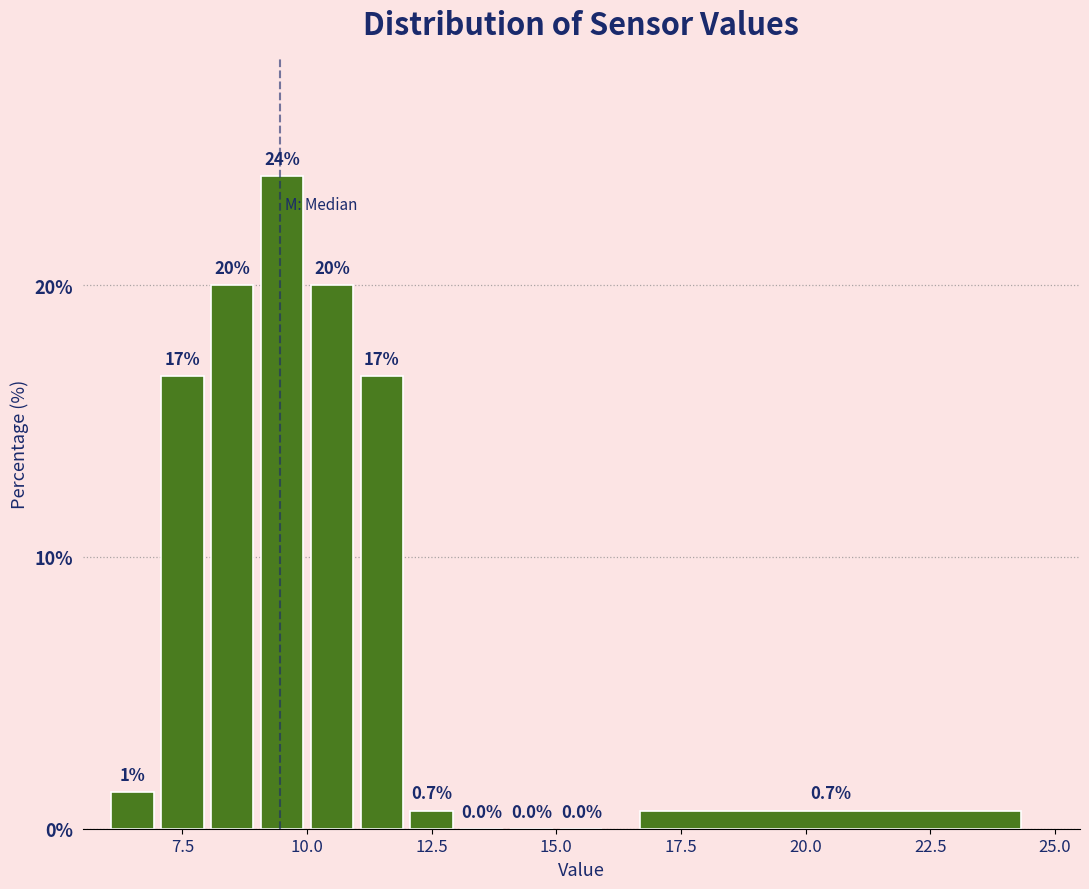

Read against the x-axis, roughly where is the centre of the tallest bar?

9.5